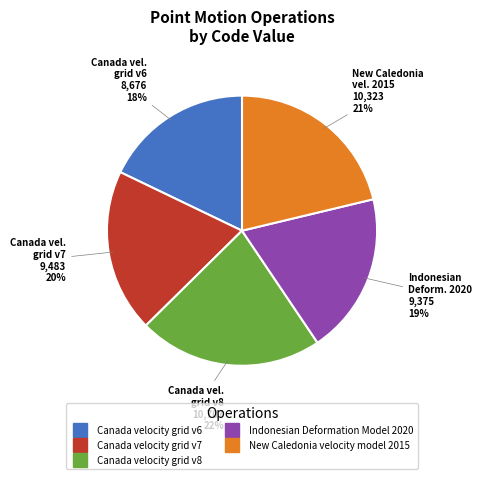

Which has a higher value, Canada velocity grid v8 or Canada velocity grid v6?

Canada velocity grid v8